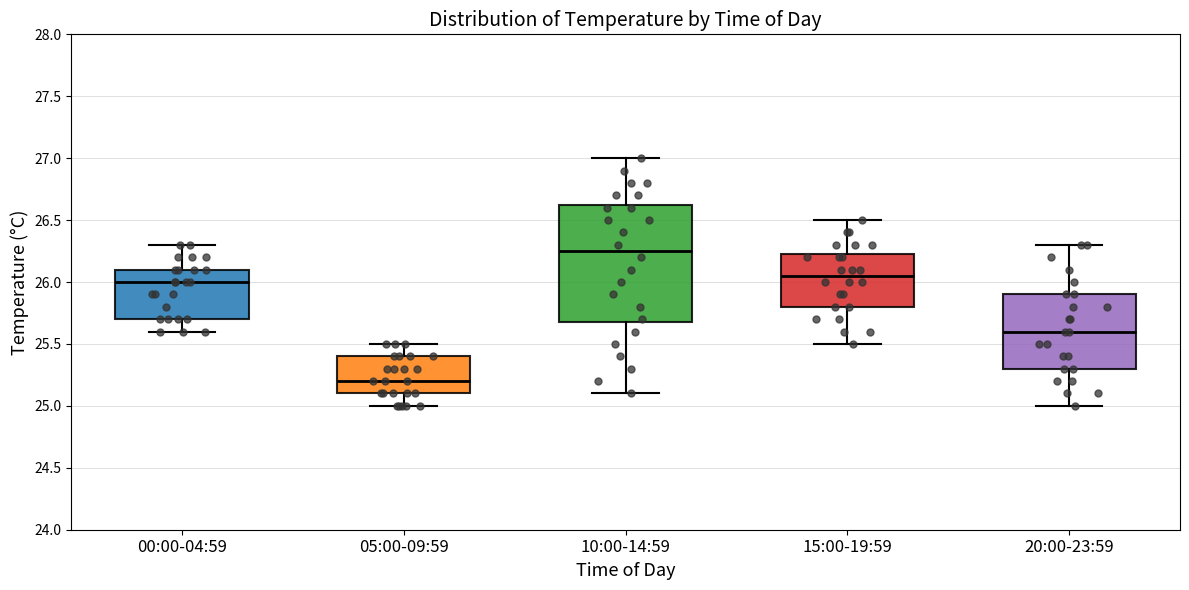

Where is the lower edge of the box for 00:00-04:59 on the y-axis? The values are not printed on the chart, so give them approximately, as read against the axis.

25.70